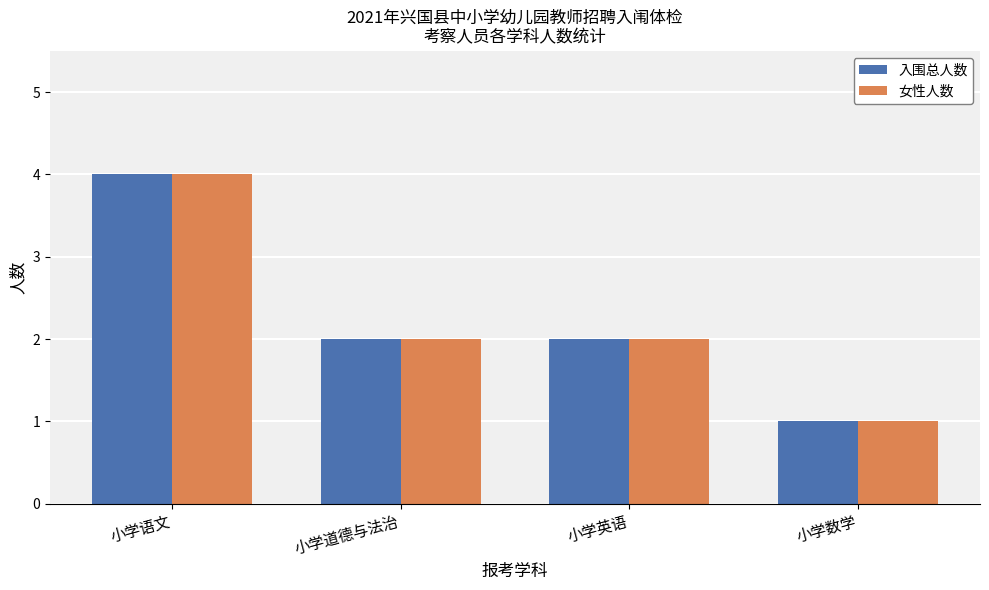

The 入围总人数 series shows 0 at 小学数学. True or false?

False